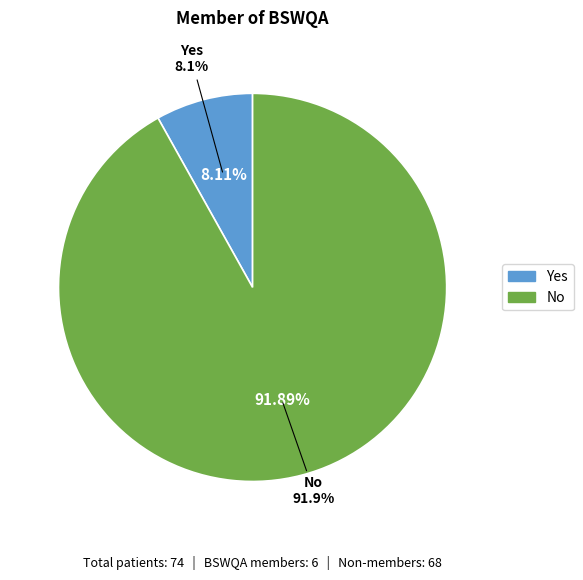

To the nearest percent, what portion does Yes represent?

8%